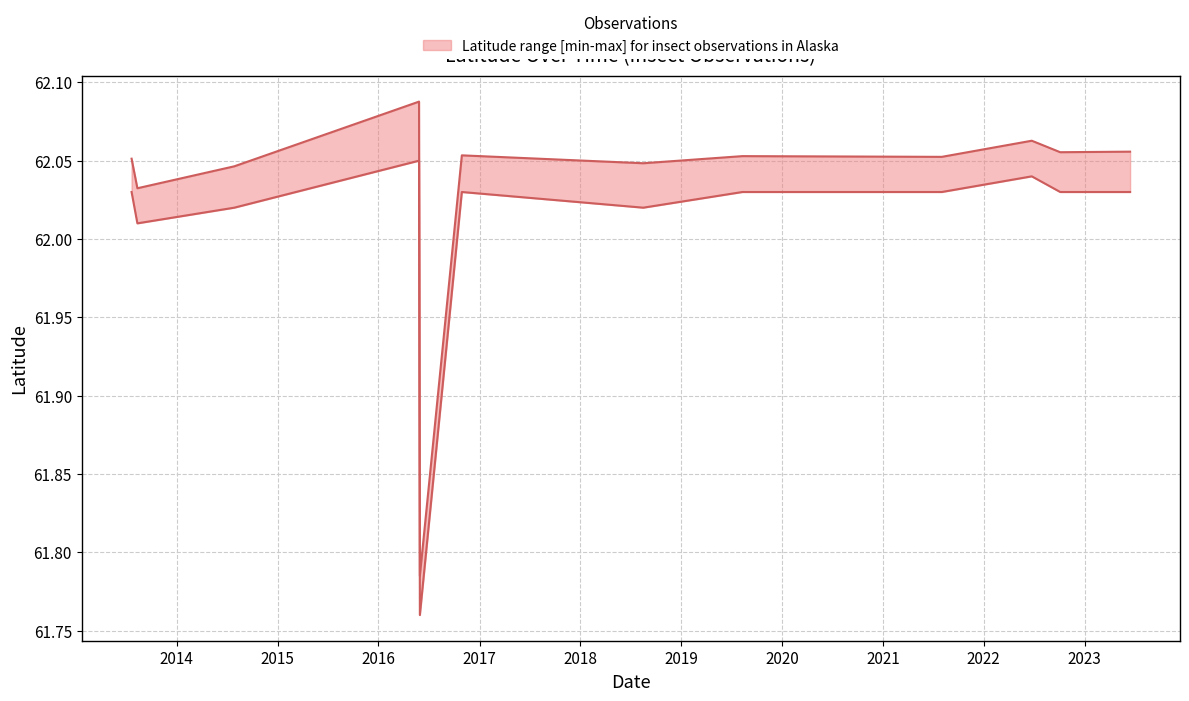

What is the difference between the maximum and minimum values in the lower series?

0.3